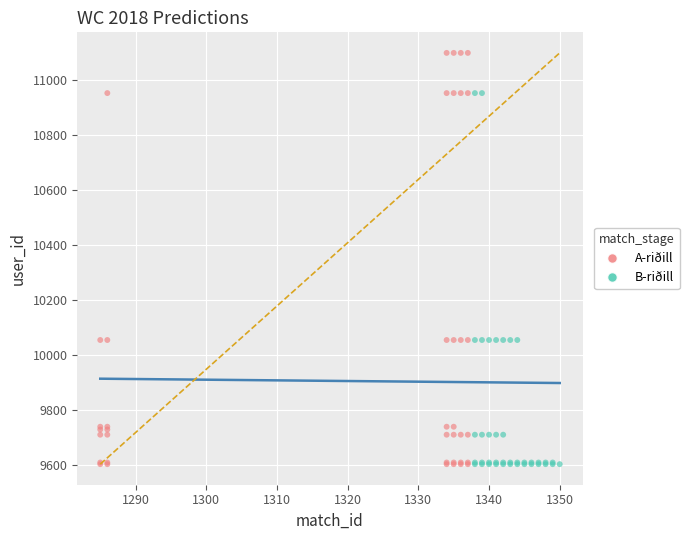

Which series has the widest spread of Y values?

A-riðill